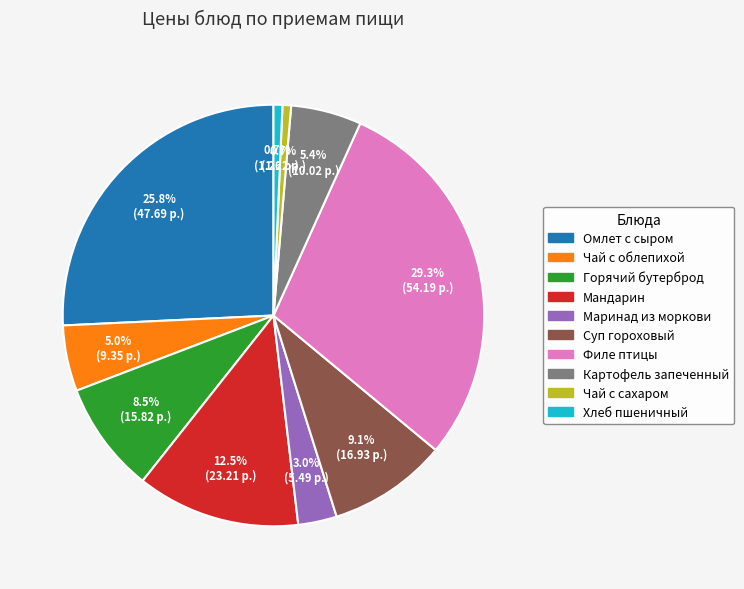

Count the number of slices in the pie.

10